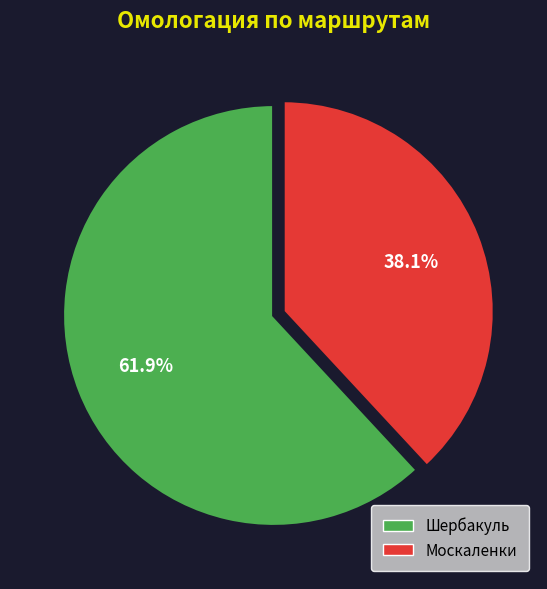

To the nearest percent, what portion does Москаленки represent?

38%